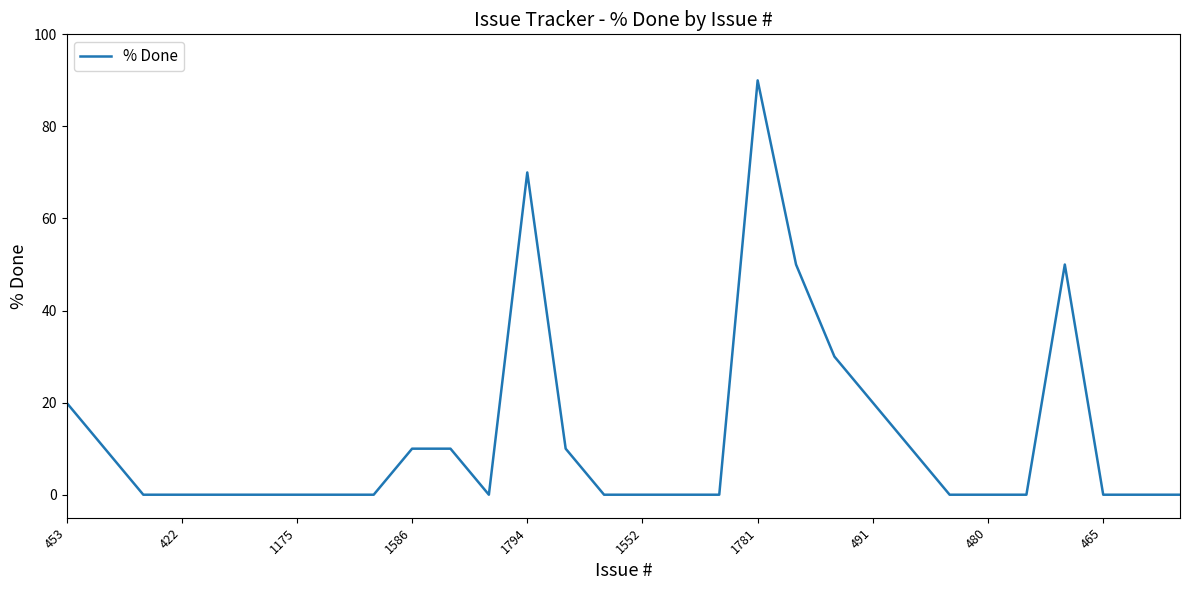

What is the maximum value shown in the chart?

90